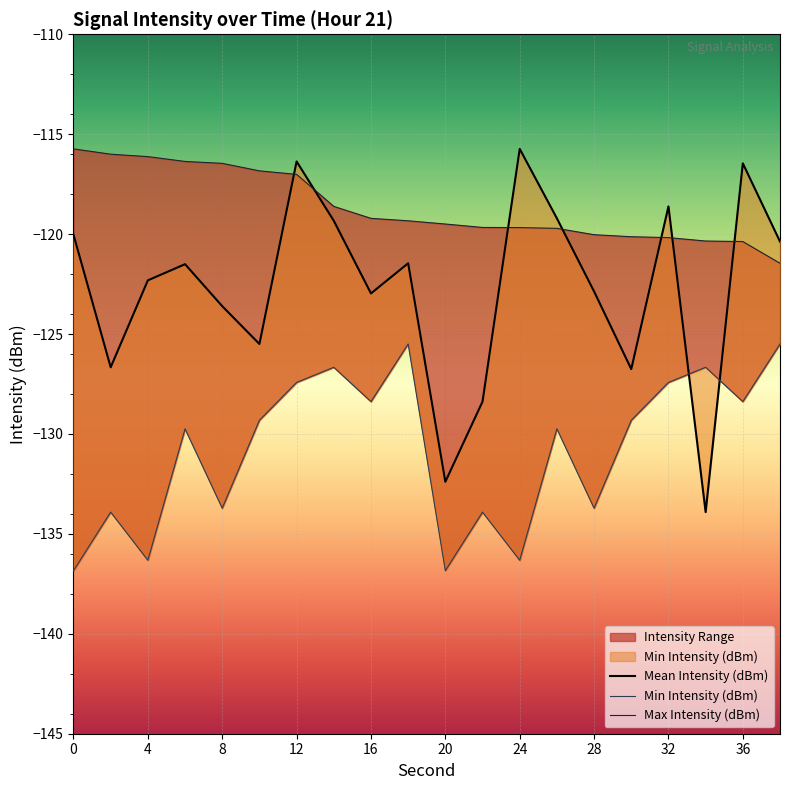

What is the value of the Mean Intensity (dBm) point at the 2nd from the left?

-126.7